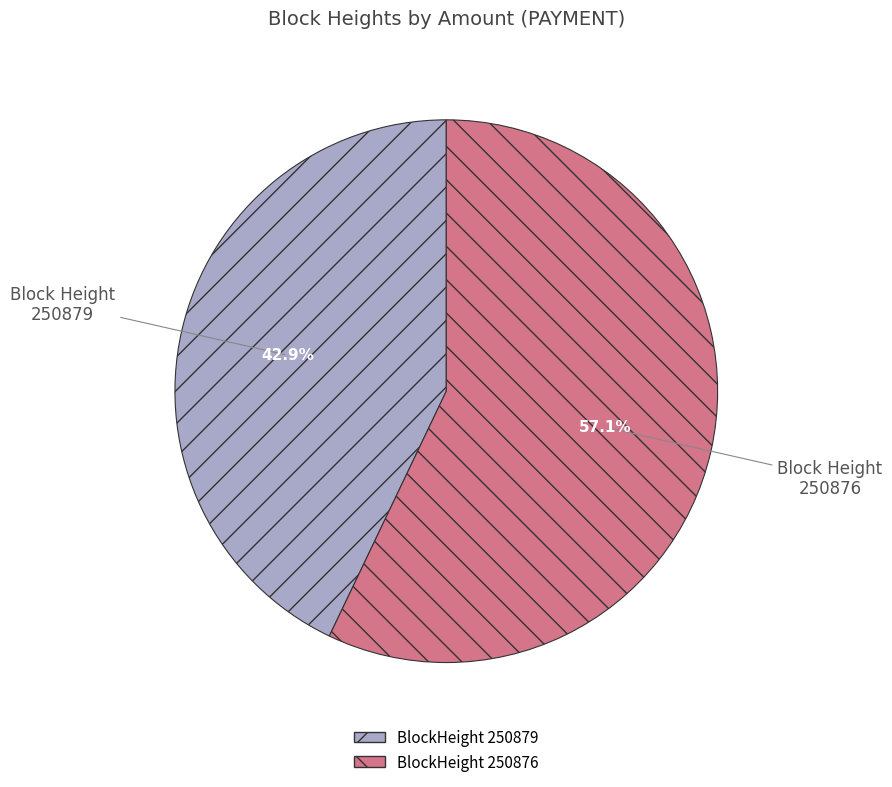

Count the number of slices in the pie.

2